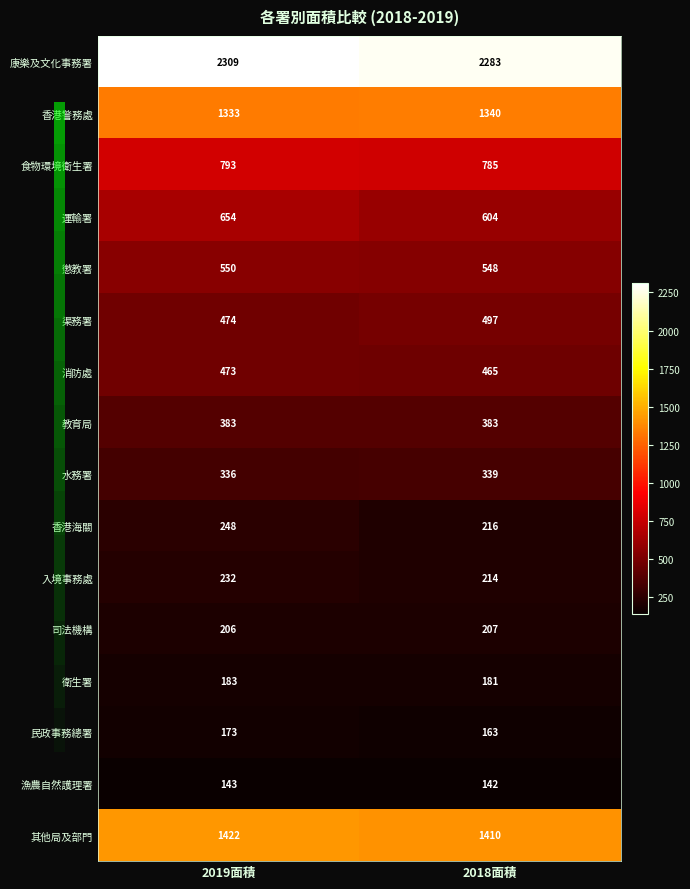

Which series has the largest total across all categories?

康樂及文化事務署